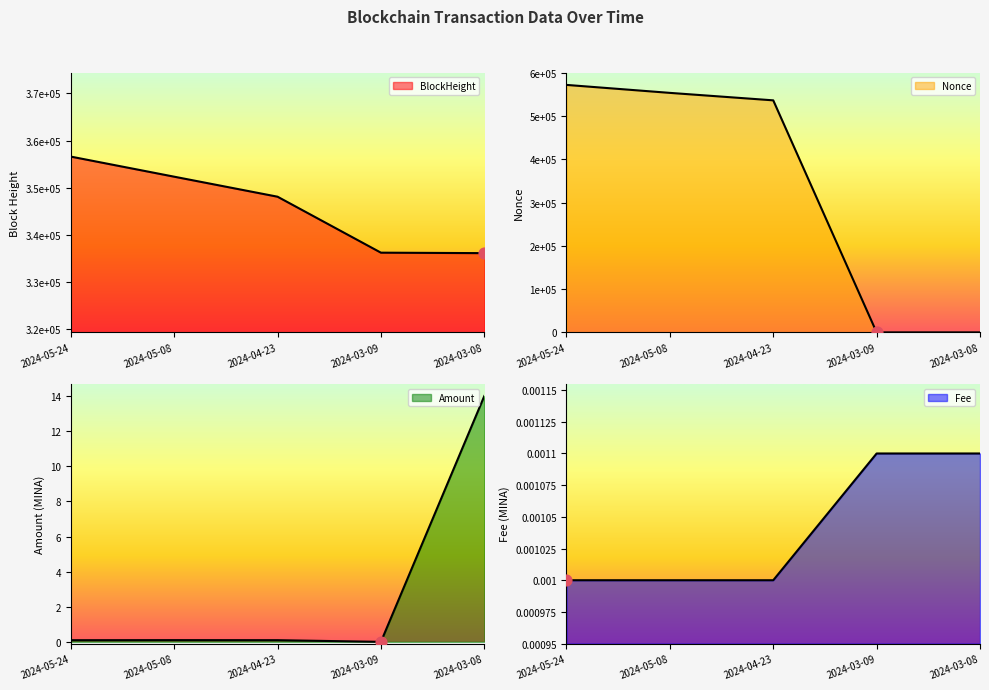

What is the total value across all series at 2024-03-09?

336224.0